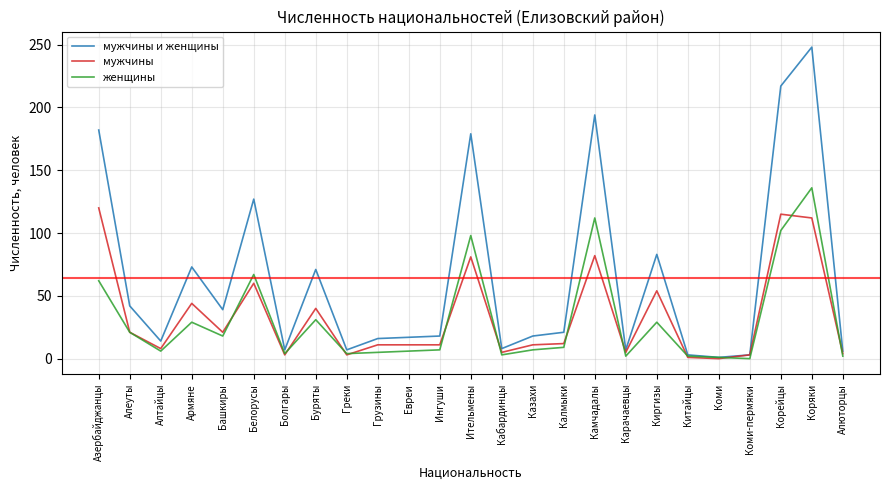

At which label does мужчины first exceed 11?

Азербайджанцы